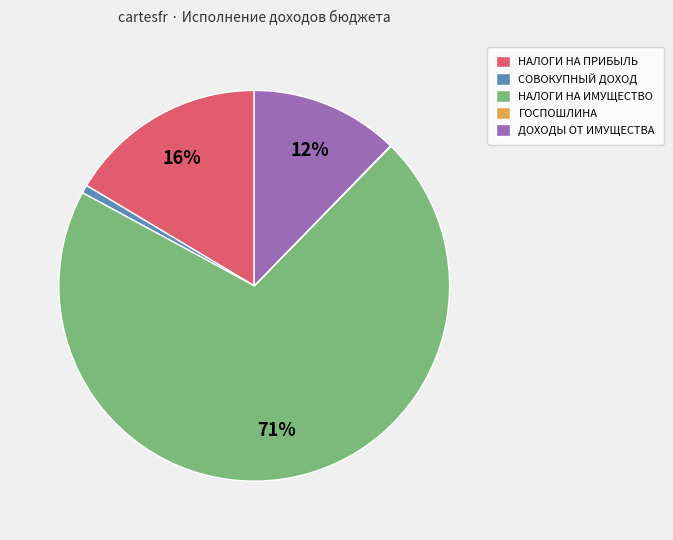

Which slice is the largest?

НАЛОГИ НА ИМУЩЕСТВО